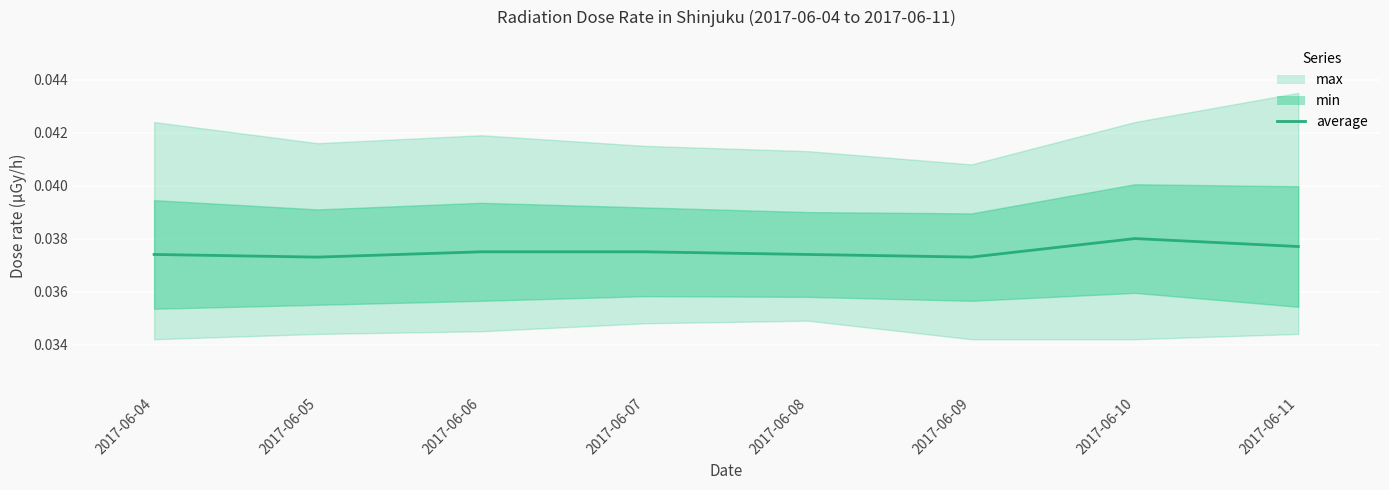

Rank the categories by value from lowest to highest.

2017-06-05, 2017-06-09, 2017-06-04, 2017-06-08, 2017-06-06, 2017-06-07, 2017-06-11, 2017-06-10